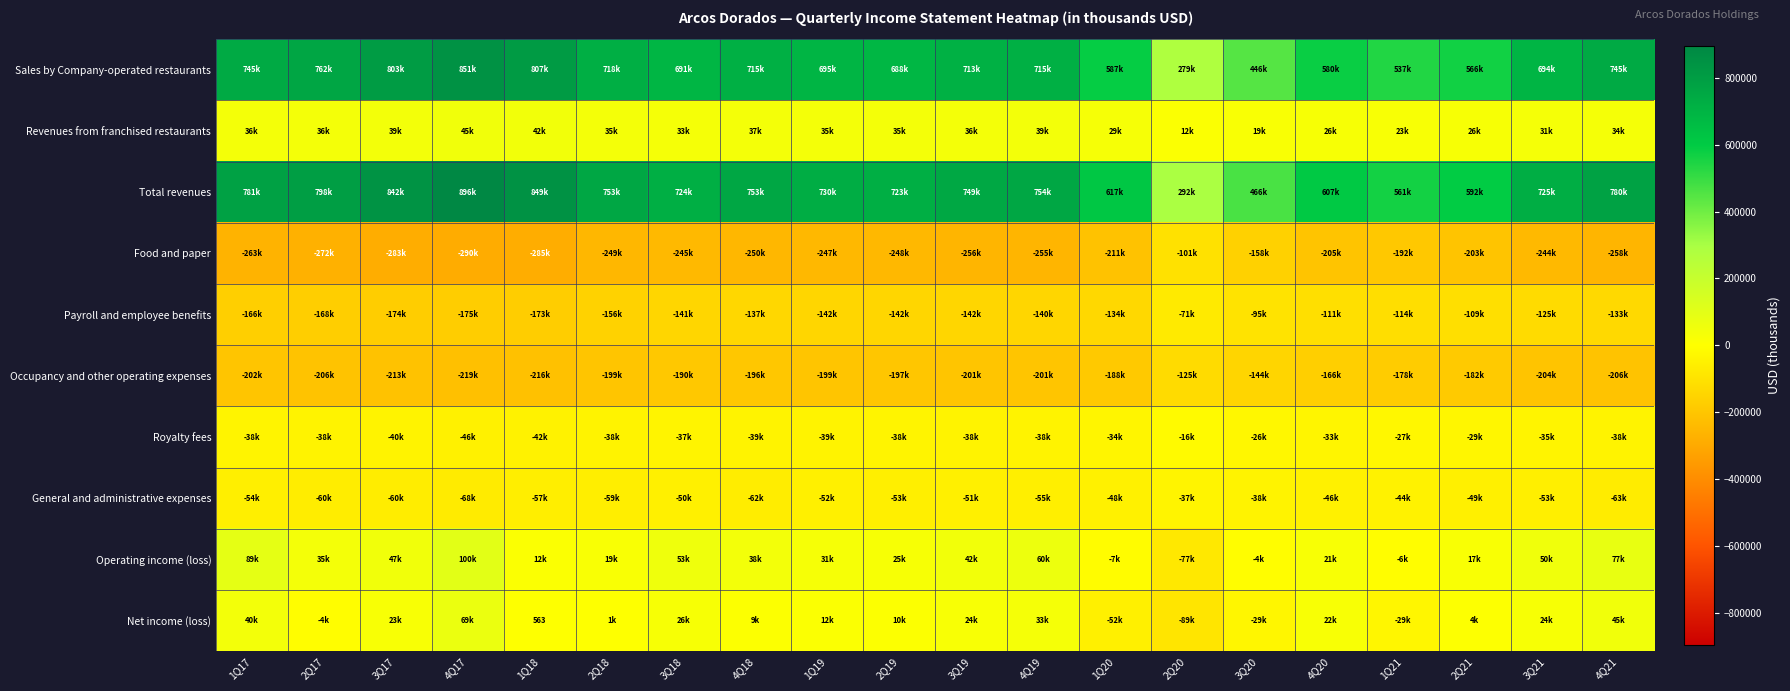

Which series changed the most between 3Q18 and 4Q20?

Total revenues